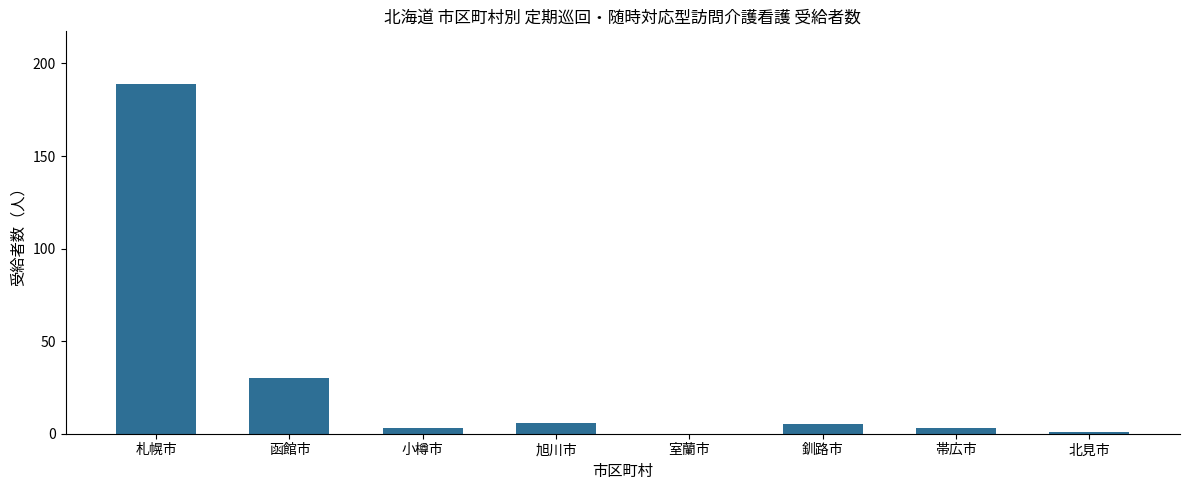

Between 旭川市 and 北見市, which is larger?

旭川市